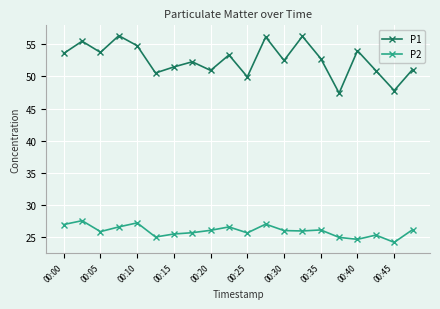

At how many categories does at least one series exceed 39?

20